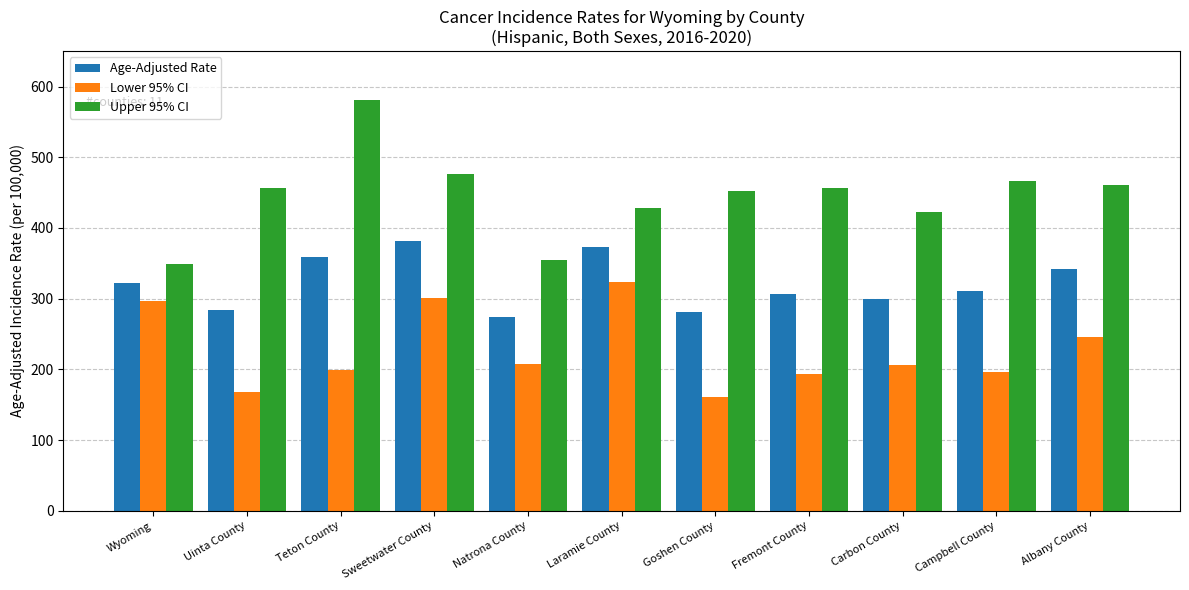

At which label does Lower 95% CI reach its peak?

Laramie County